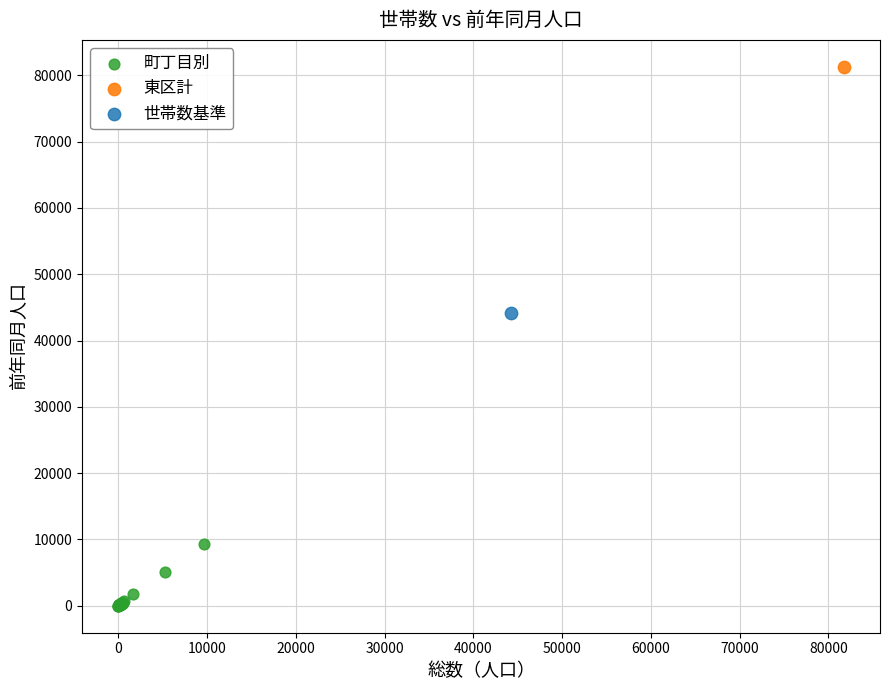

What are all the series names shown in the legend?

町丁目別, 東区計, 世帯数基準